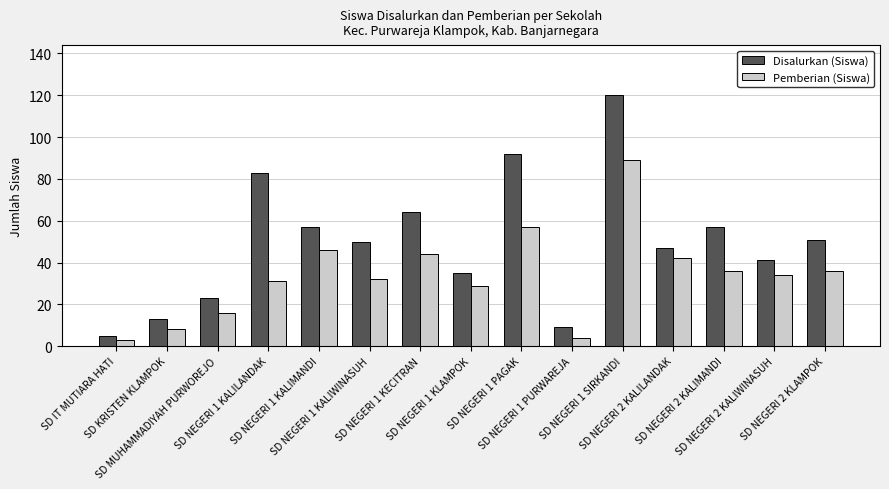

What is the label of the 13th bar from the left?

SD NEGERI 2 KALIMANDI